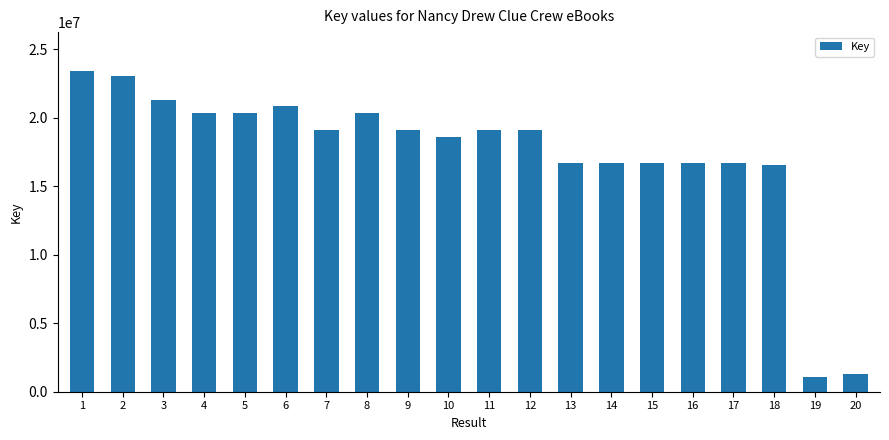

What is the greatest value displayed?

23443002